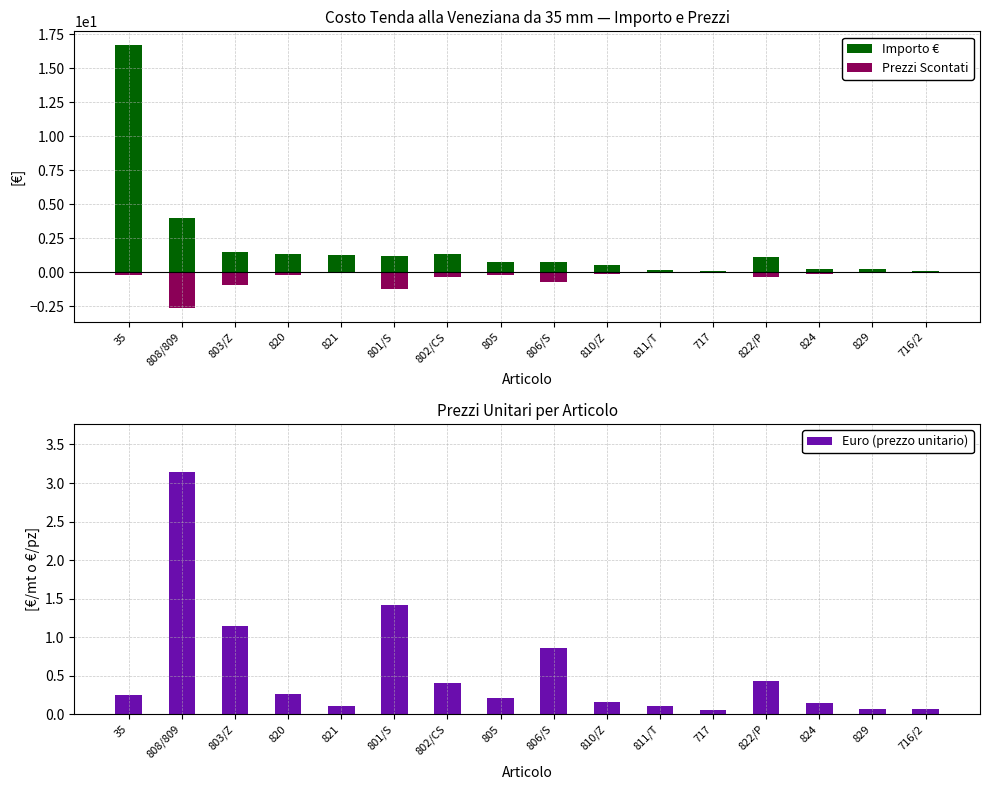

Count the number of data series in this chart.

3